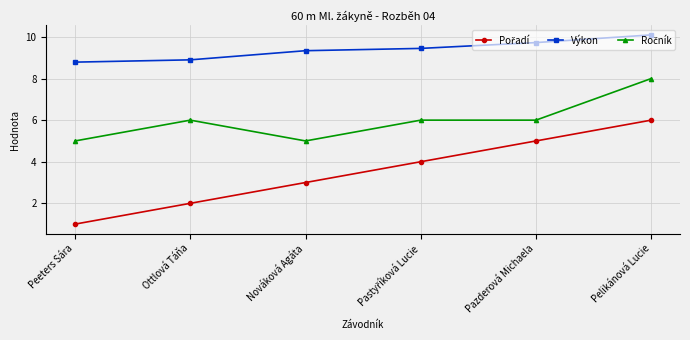

Where does the Výkon series first go above 9?

Nováková Agáta